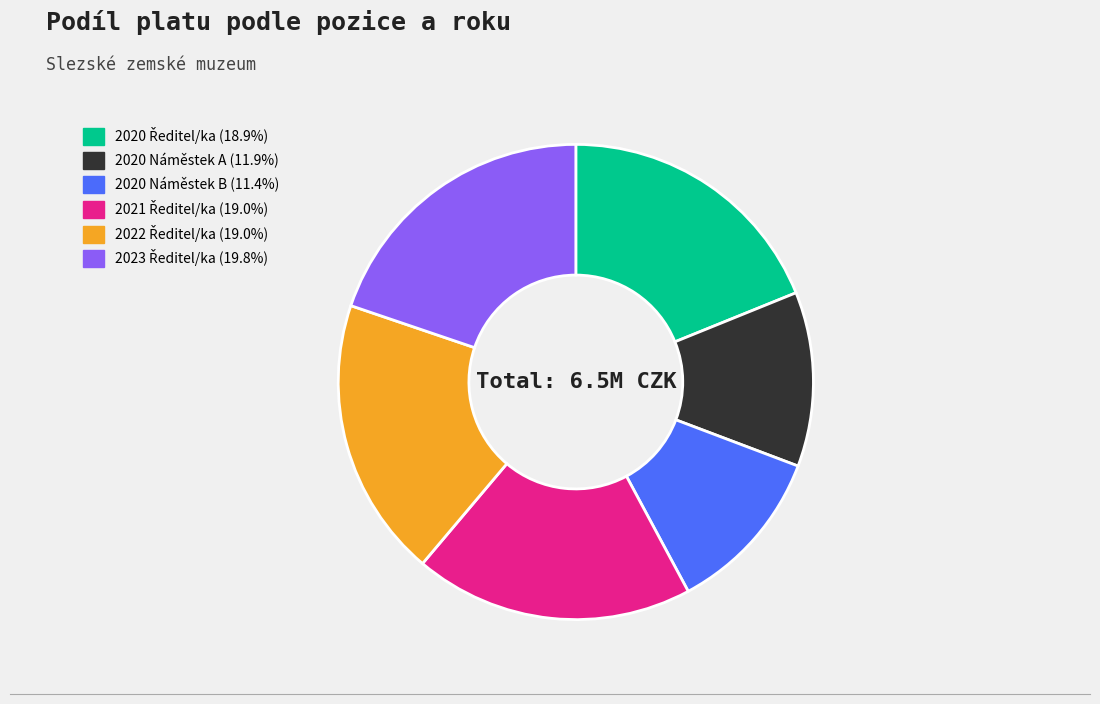

Is there any slice that represents more than half of the pie?

No